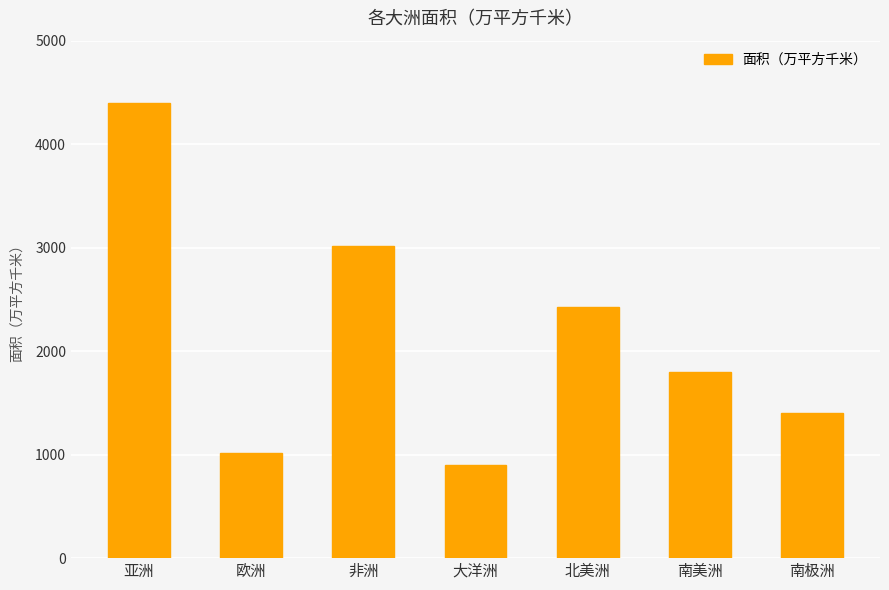

What is the label of the 4th bar from the left?

大洋洲